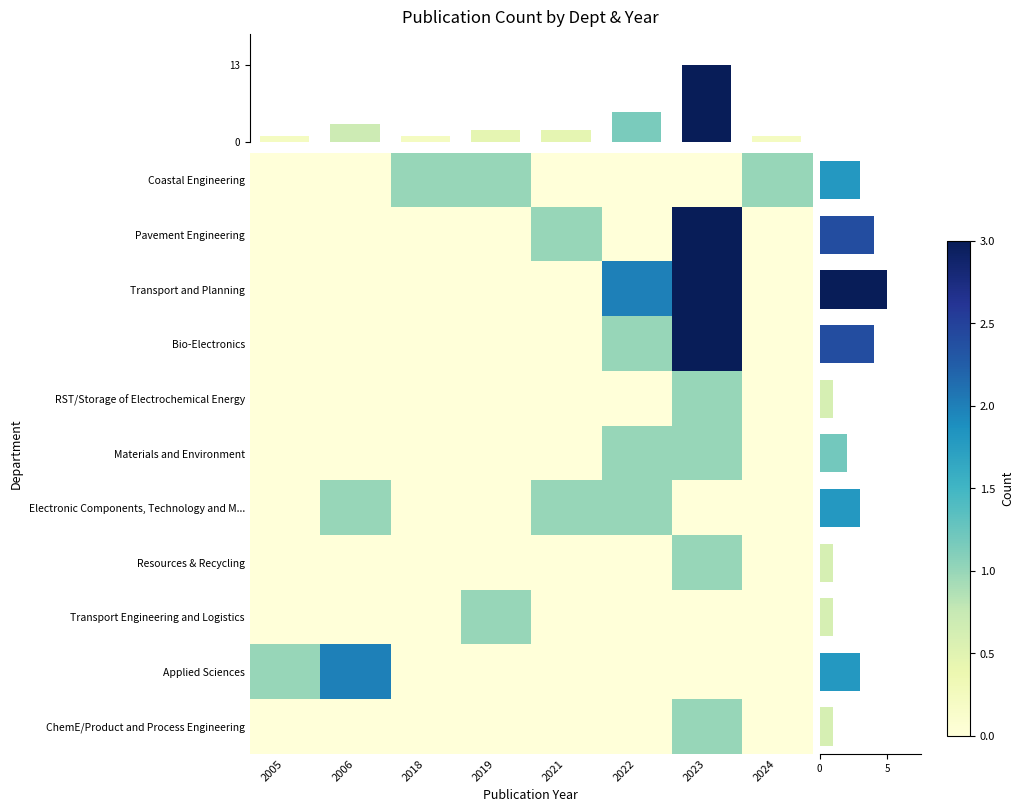

The value of Transport and Planning at 2023 is 2. True or false?

False